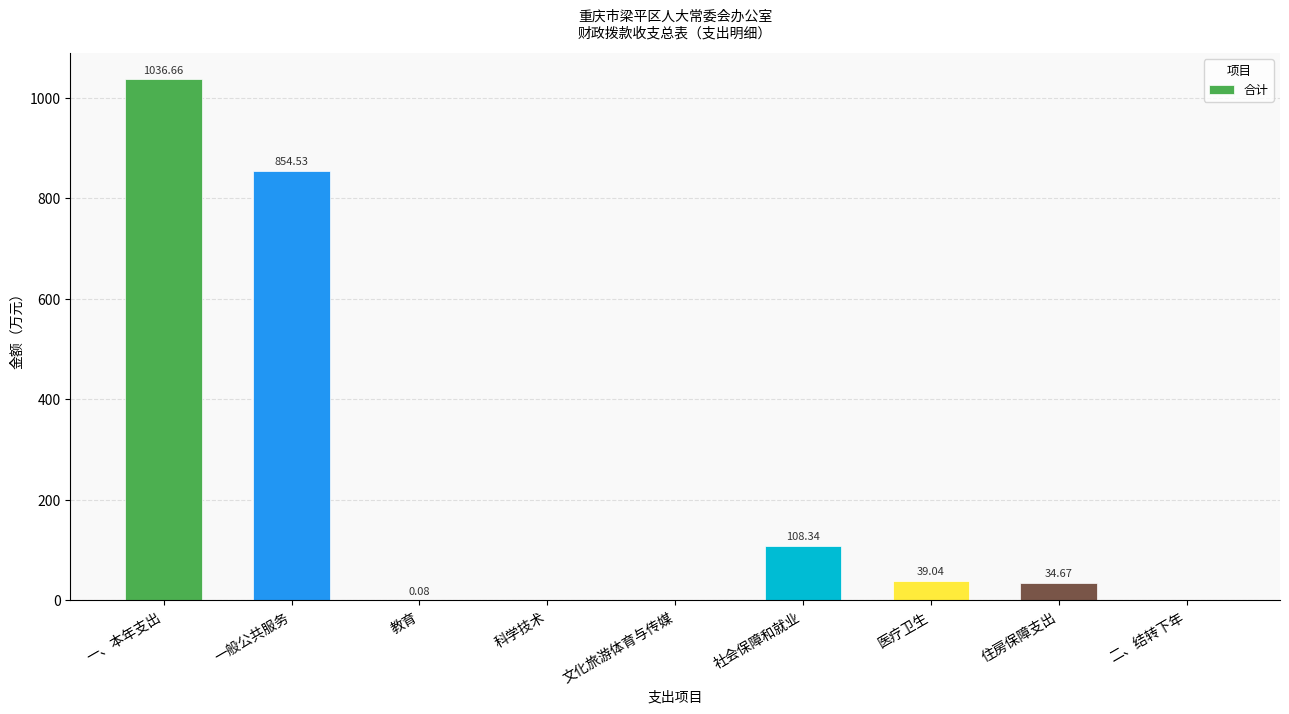

Are the bars horizontal?

No